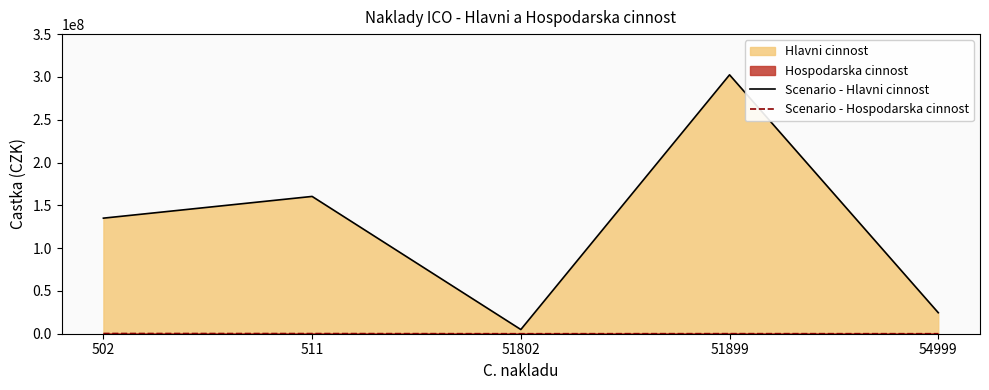

Reading left to right, extract all data points from this chart.

Scenario - Hlavni cinnost: 135006532.8	160387702.5	4892987.2	302433017.9	24545188.3
Scenario - Hospodarska cinnost: 258340.5	158349.9	0.0	68094.5	9566.9